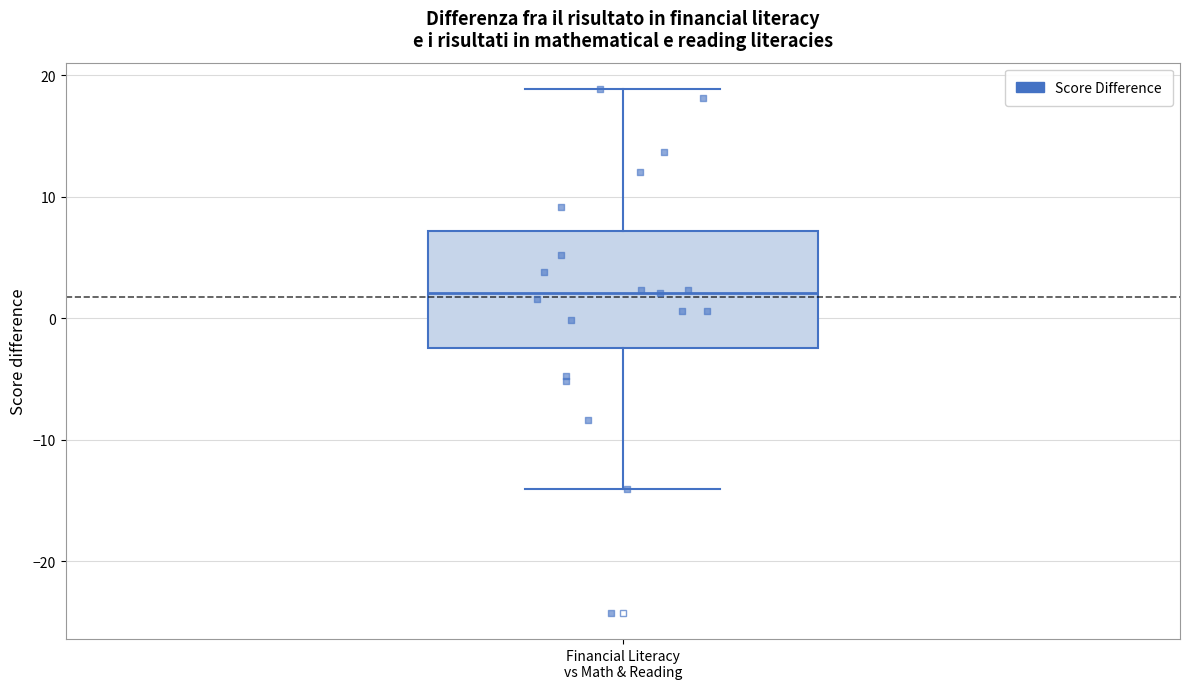

Read this box plot against the y-axis: the position of the median line, the range covered by the box, and the ends of both whiskers. The values are not printed on the chart, so give them approximately, as read against the axis.

median 2, box -2 to 7, whiskers -14 to 19